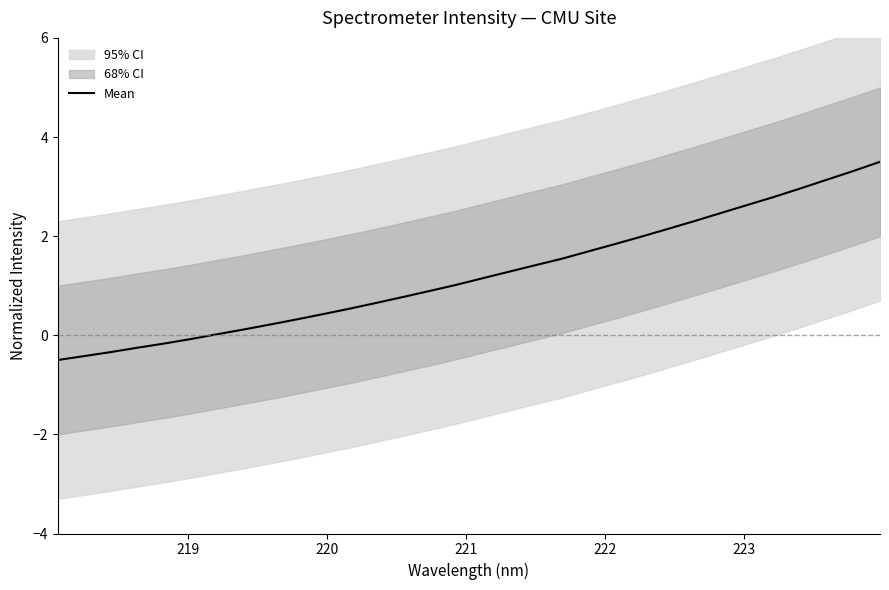

What is the average value?

1.2